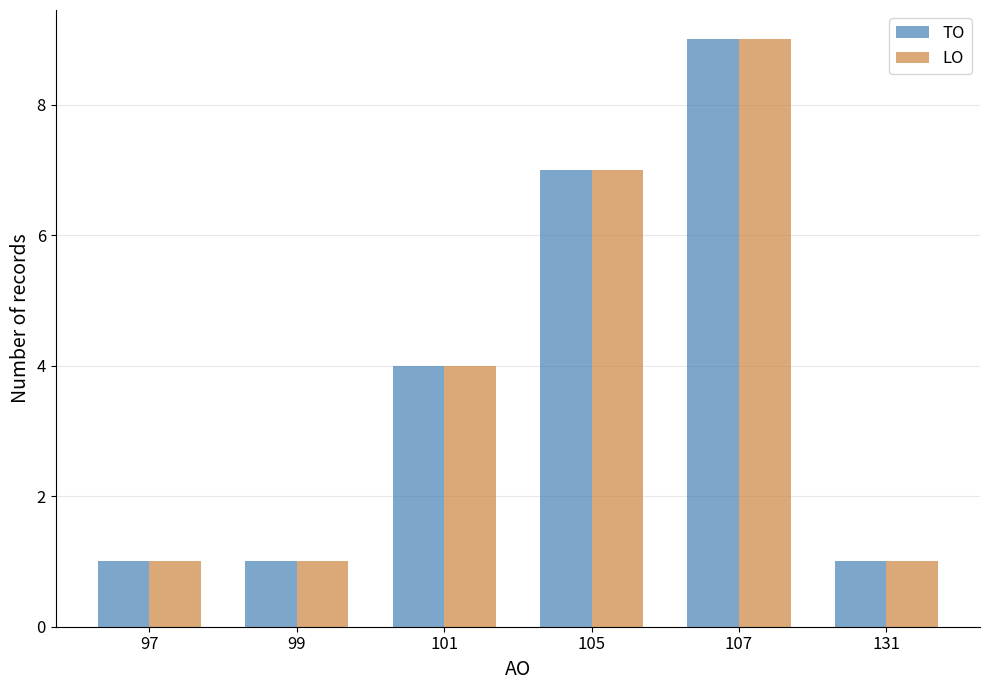

Reading left to right, what are all the values shown in this chart?

TO: 1	1	4	7	9	1
LO: 1	1	4	7	9	1